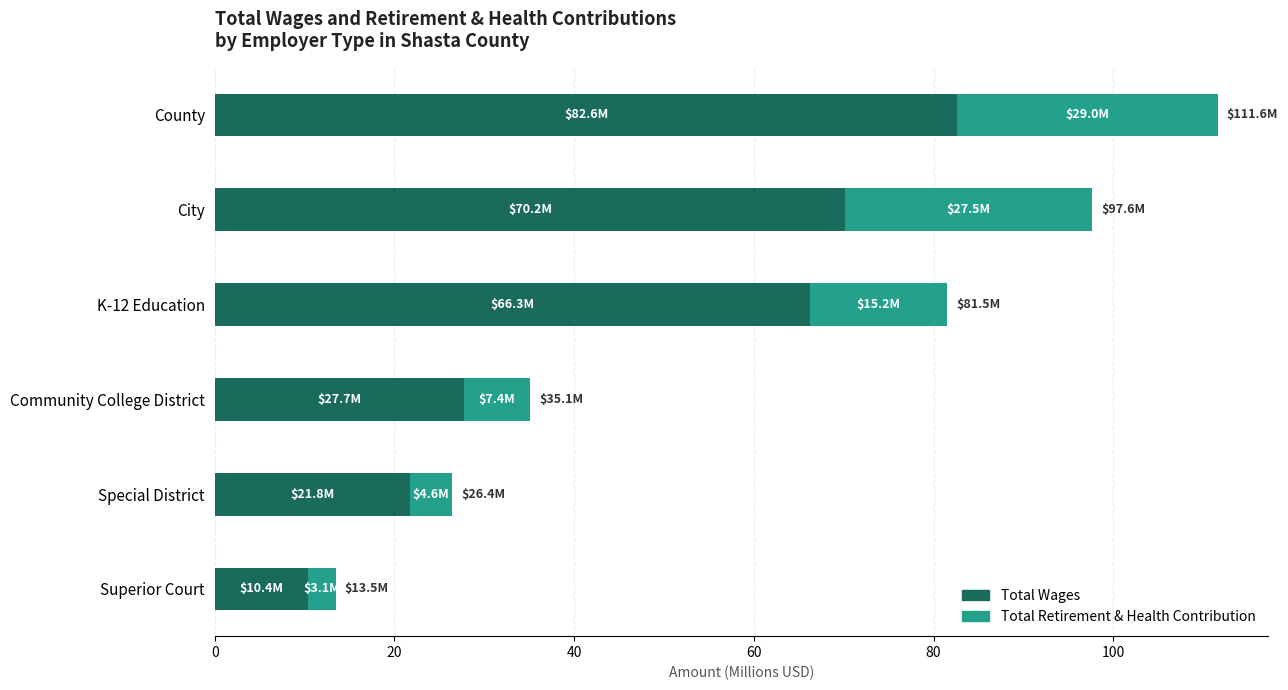

What is the average value of the Total Wages series?

46.5